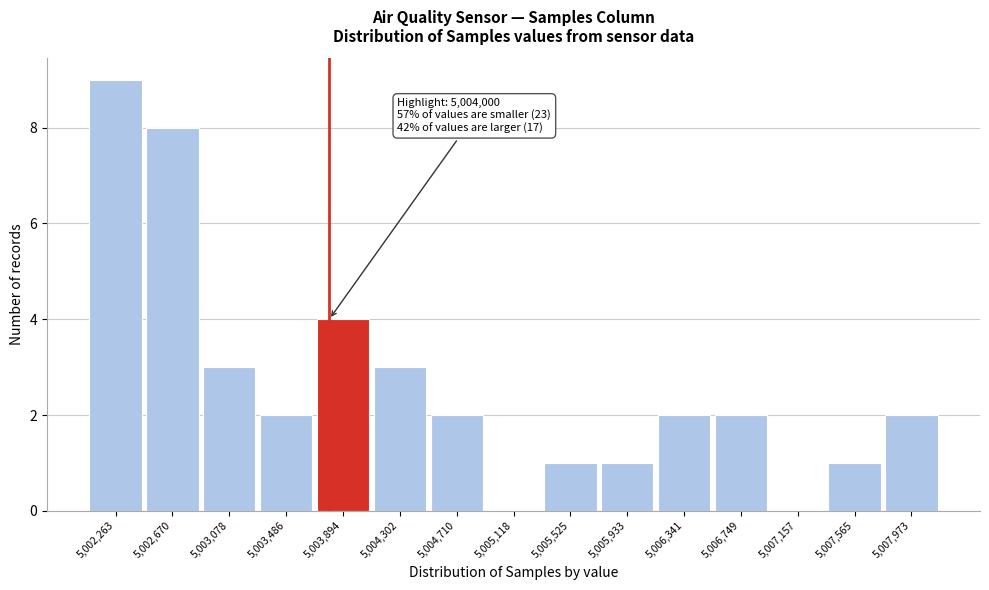

Reading left to right, transcribe all the data shown in this chart.

5,002,263=9	5,002,670=8	5,003,078=3	5,003,486=2	5,003,894=4	5,004,302=3	5,004,710=2	5,005,118=0	5,005,525=1	5,005,933=1	5,006,341=2	5,006,749=2	5,007,157=0	5,007,565=1	5,007,973=2